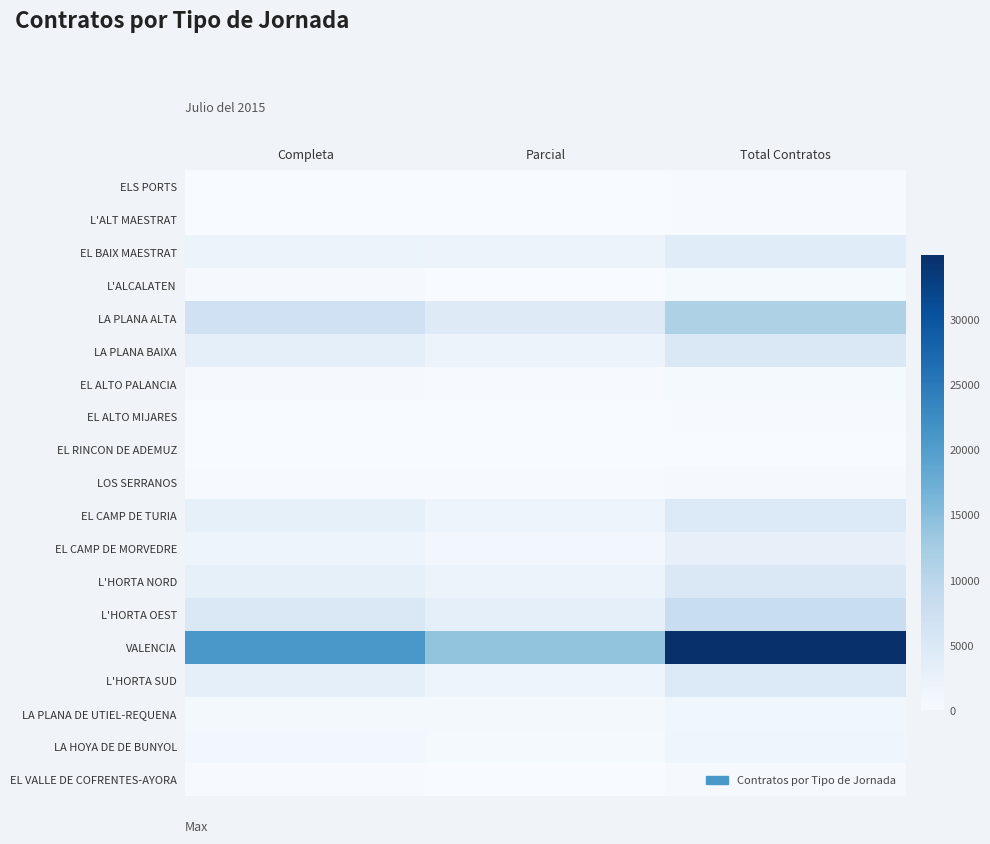

At how many categories does at least one series exceed 23781?

1